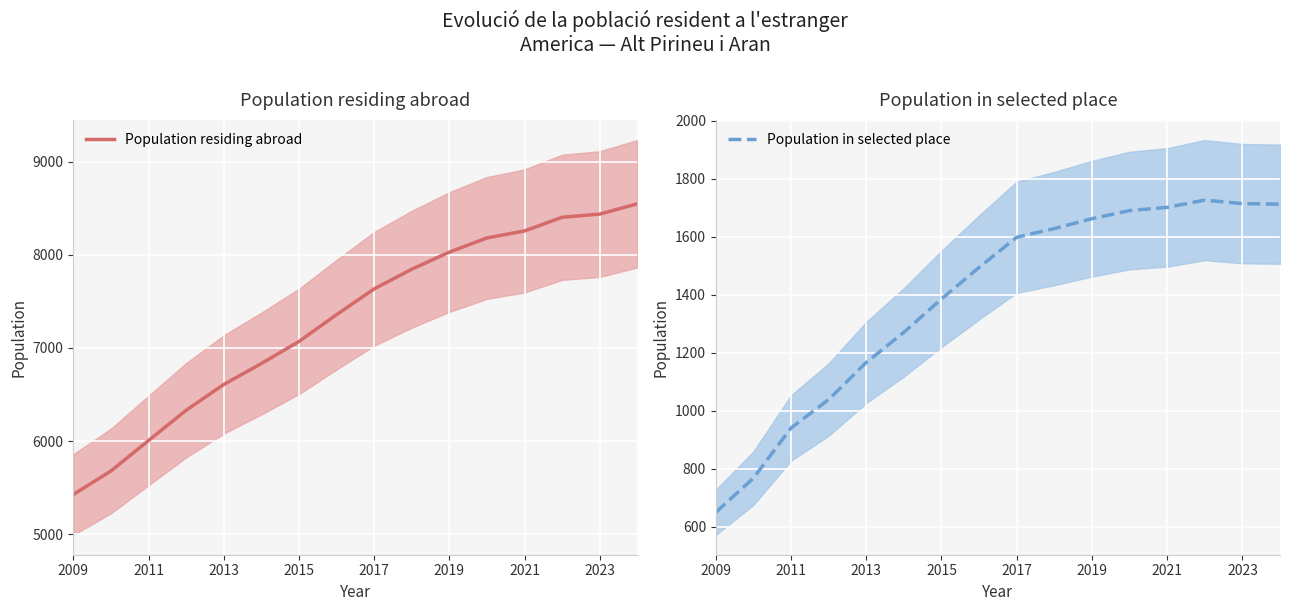

The Population residing abroad series shows 8029 at 2019. True or false?

True